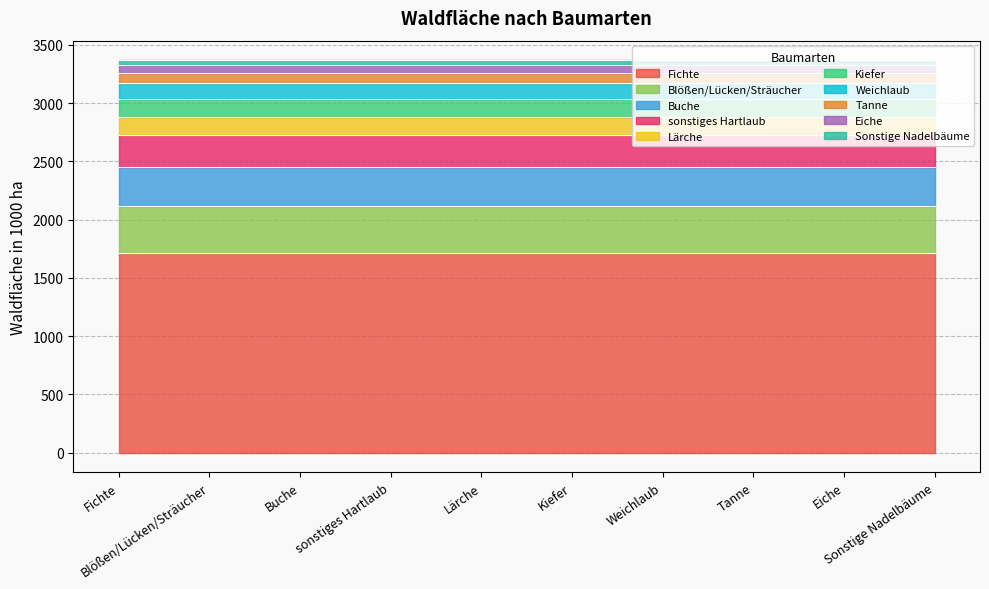

Is it true that the value at Eiche is 69?

True